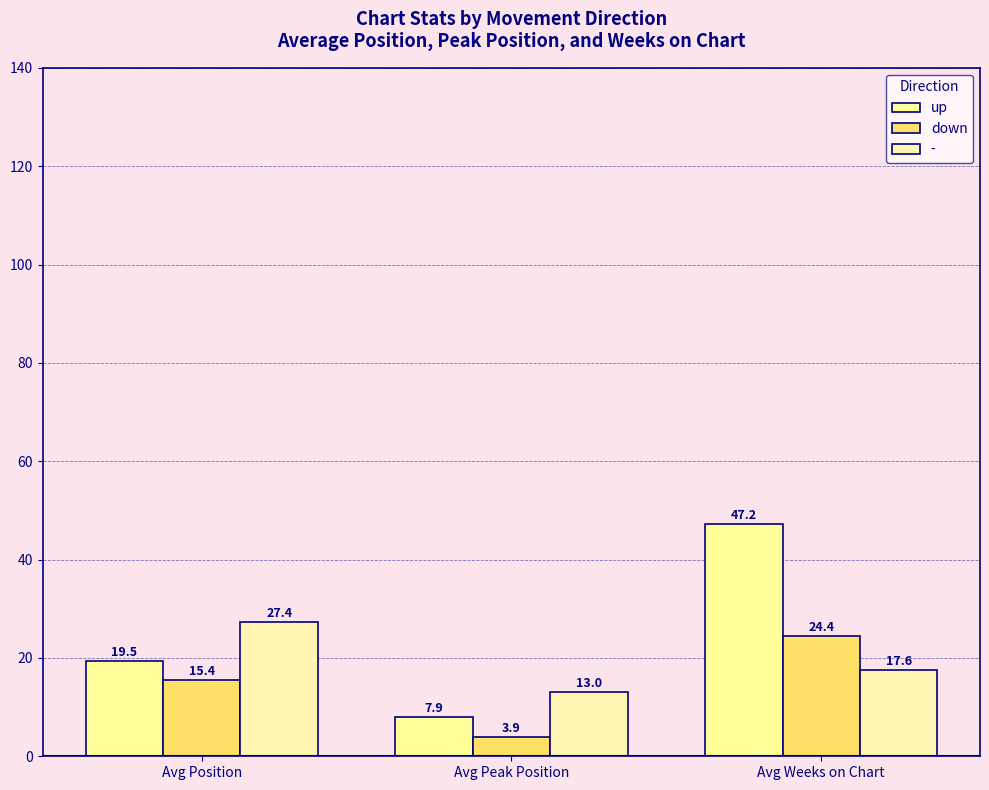

What is the maximum value for down?

24.4